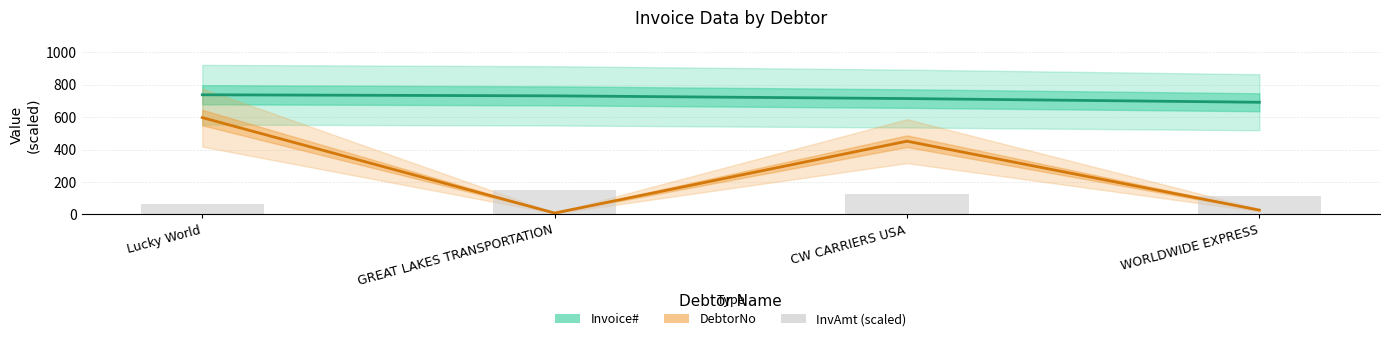

What is the average value of the Invoice# series?

719.5